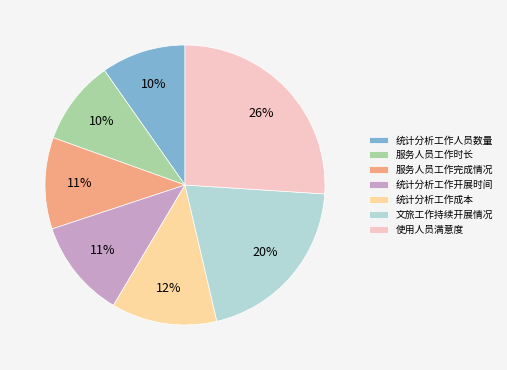

Do 使用人员满意度 and 统计分析工作开展时间 together represent more than half of the pie?

No